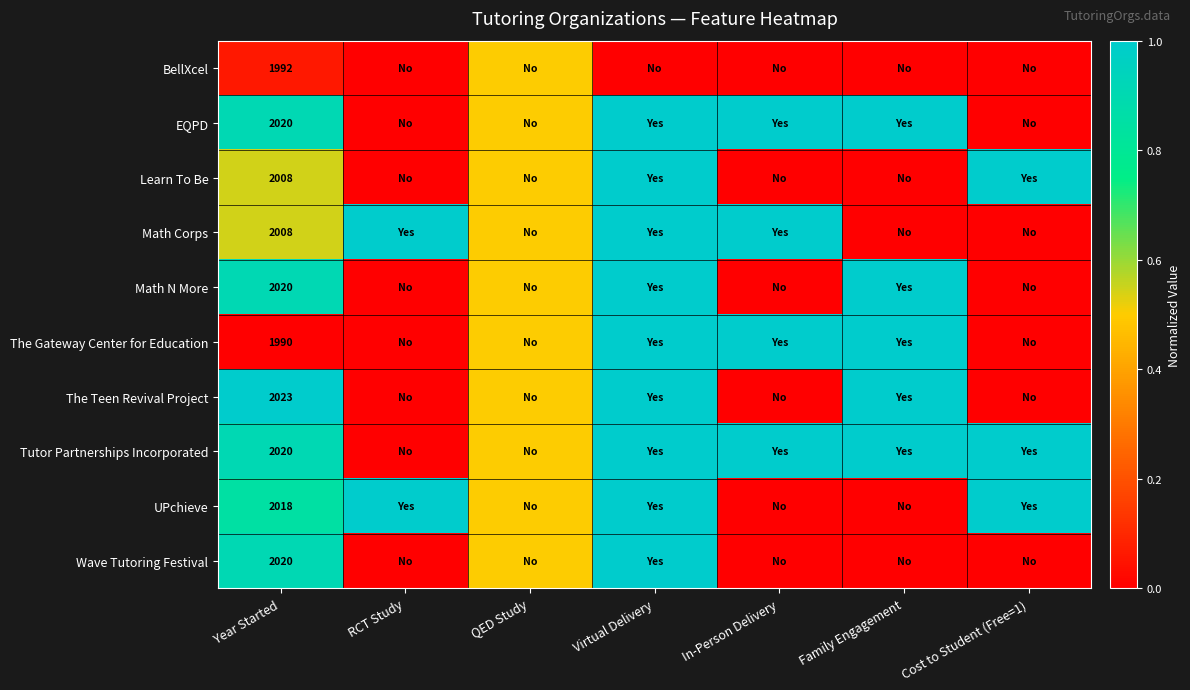

What is the difference between the highest and lowest values at Year Started?

33.0